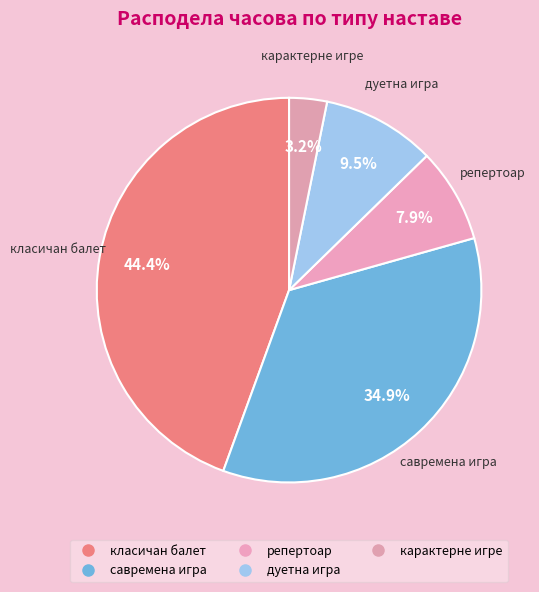

Which slice is the smallest?

карактерне игре